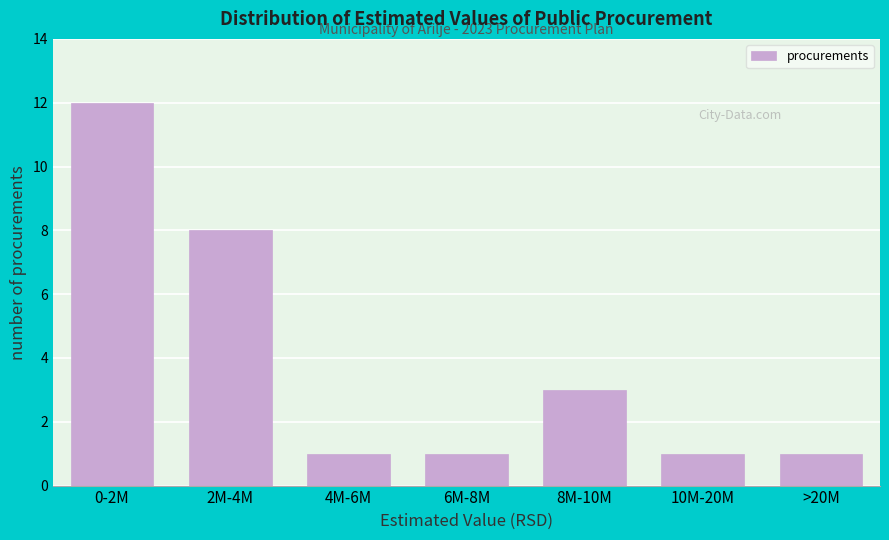

Reading left to right, list all the values displayed in this chart.

12	8	1	1	3	1	1